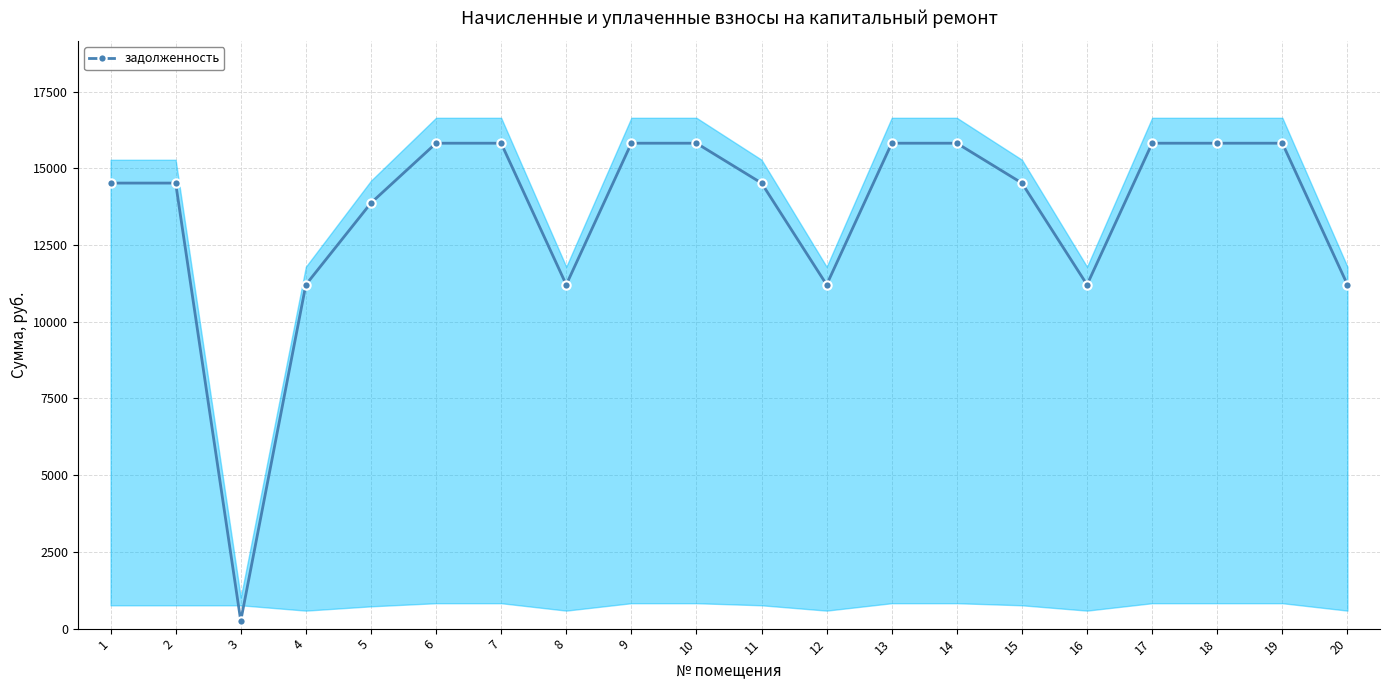

List the labels in order of value, smallest first.

3, 4, 8, 12, 16, 20, 5, 1, 2, 11, 15, 6, 7, 9, 10, 13, 14, 17, 18, 19